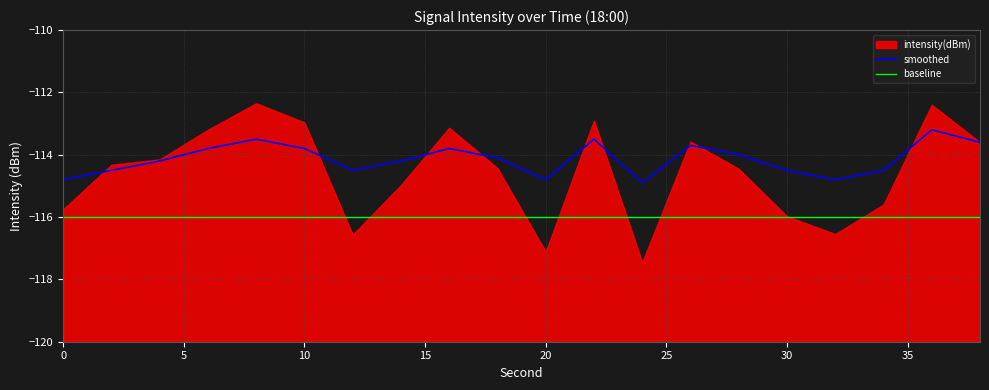

At how many categories does at least one series exceed -114?

8